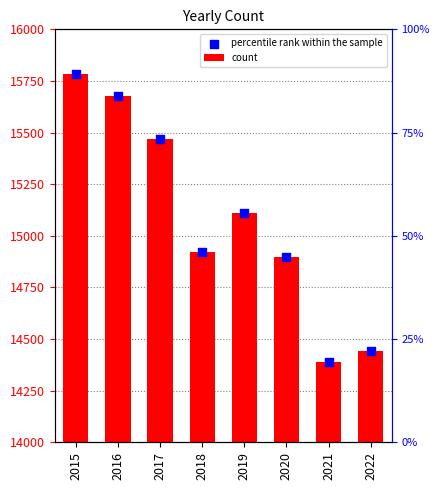

What are all the series names shown in the legend?

count, percentile rank within the sample